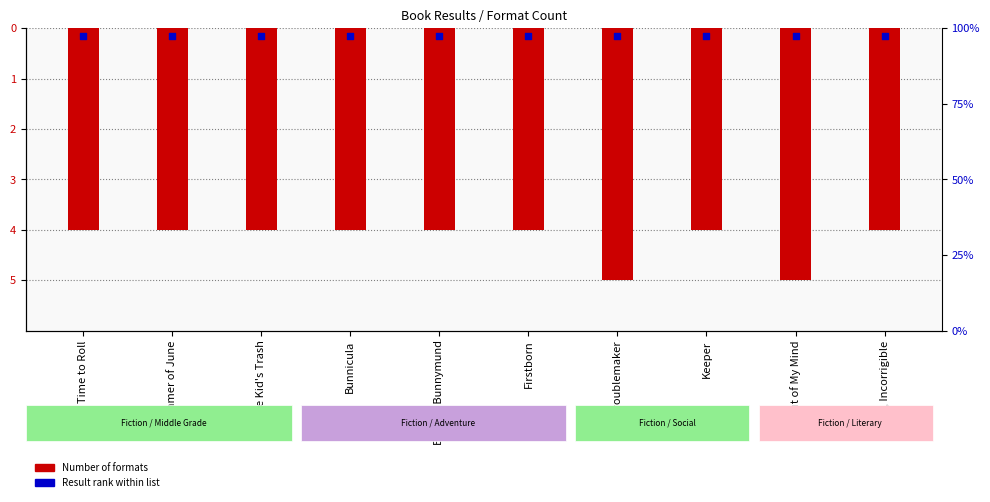

Which series contains the lowest Y value?

Number of Formats